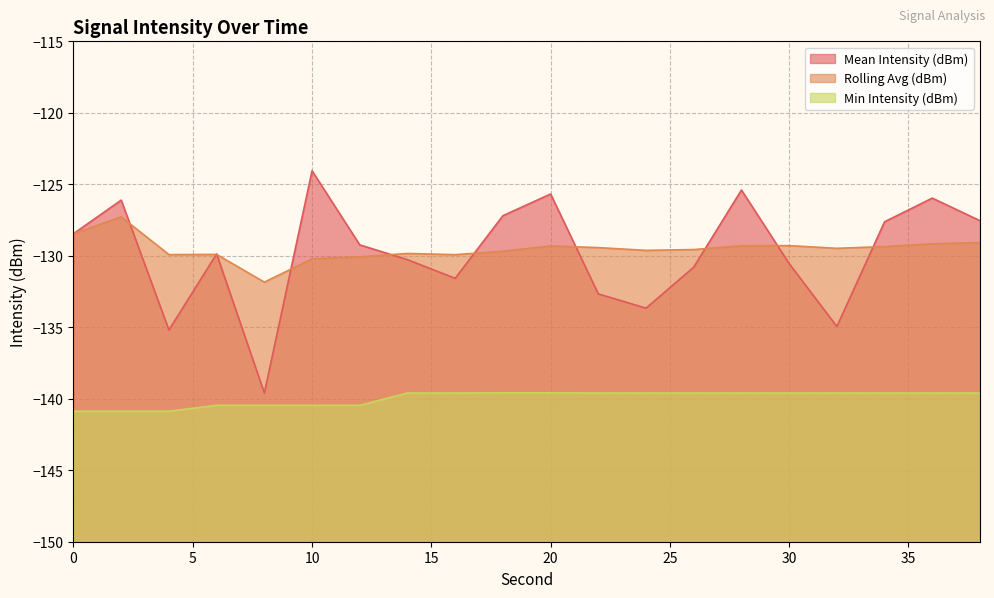

Rank the series at 32 from lowest to highest value.

Min Intensity (dBm), Mean Intensity (dBm), Rolling Avg (dBm)